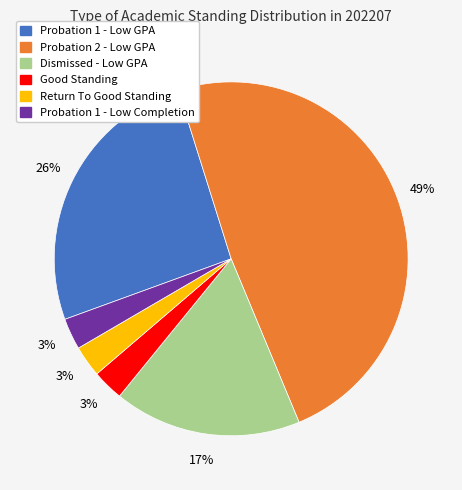

Which slice is the largest?

Probation 2 - Low GPA